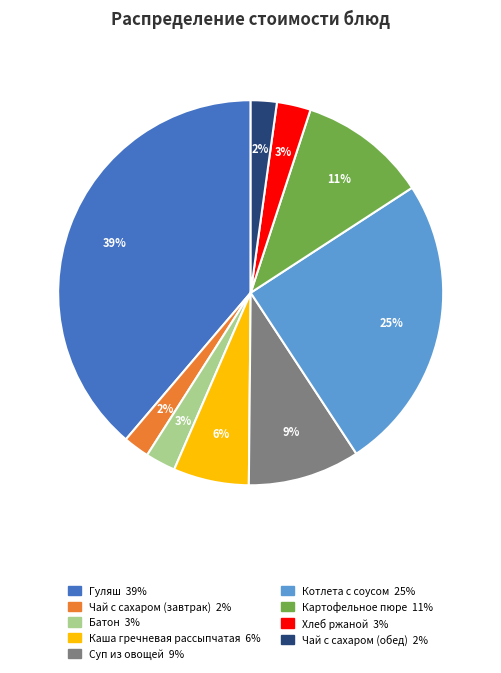

What is the largest slice in the pie chart?

Гуляш